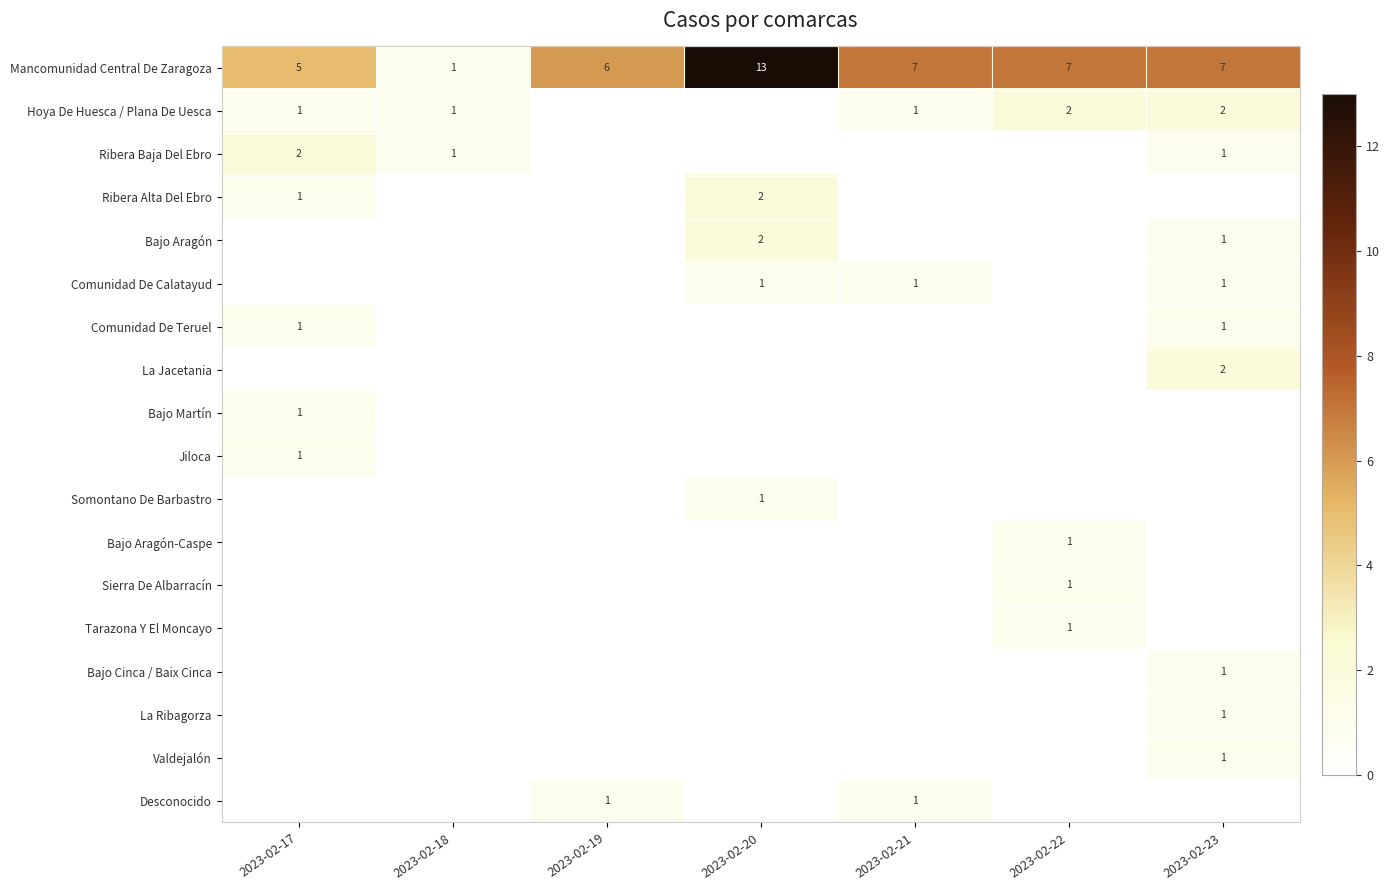

The value of Mancomunidad Central De Zaragoza at 2023-02-19 is 10. True or false?

False